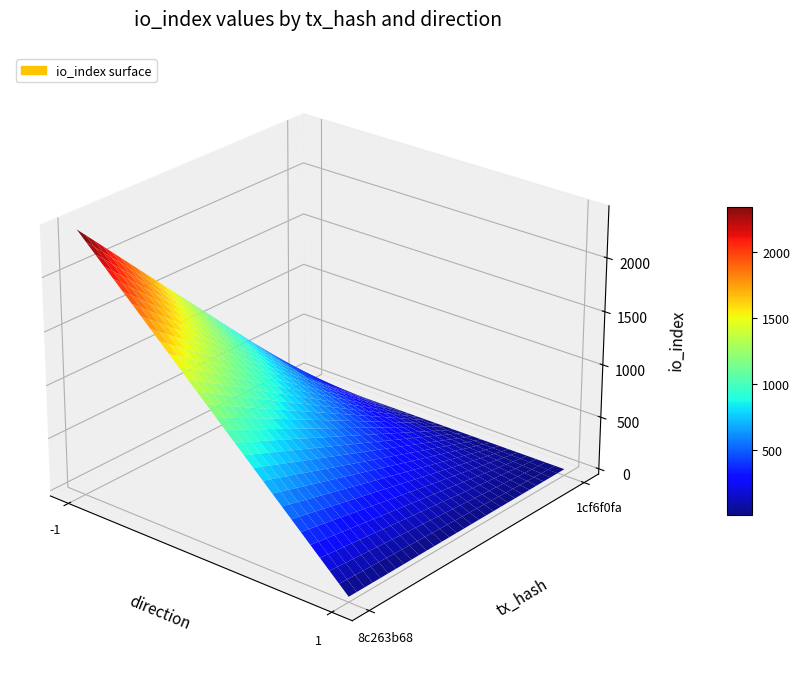

How many values in the 1cf6f0fa series are below 10?

1